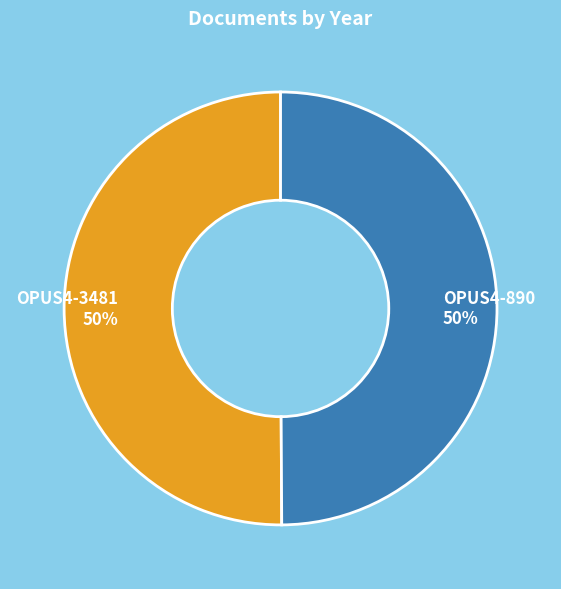

To the nearest percent, what percentage of the pie is OPUS4-3481?

50%